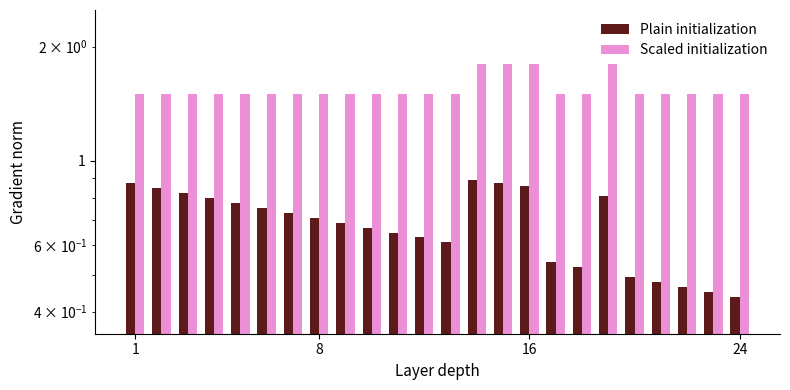

Reading left to right, extract all data points from this chart.

Plain initialization: 0.9	0.8	0.8	0.8	0.8	0.8	0.7	0.7	0.7	0.7	0.6	0.6	0.6	0.9	0.9	0.9	0.5	0.5	0.8	0.5	0.5	0.5	0.5	0.4
Scaled initialization: 1.5	1.5	1.5	1.5	1.5	1.5	1.5	1.5	1.5	1.5	1.5	1.5	1.5	1.8	1.8	1.8	1.5	1.5	1.8	1.5	1.5	1.5	1.5	1.5